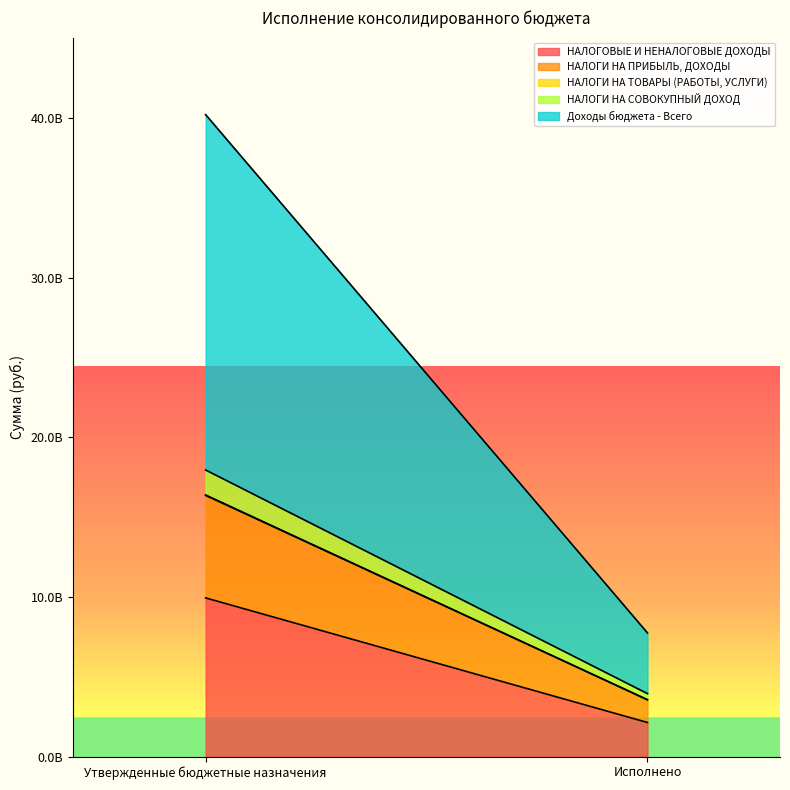

Reading left to right, extract all data points from this chart.

НАЛОГОВЫЕ И НЕНАЛОГОВЫЕ ДОХОДЫ: 9939489049.6	2135498559.9
НАЛОГИ НА ПРИБЫЛЬ, ДОХОДЫ: 6416359099.0	1419526111.5
НАЛОГИ НА ТОВАРЫ (РАБОТЫ, УСЛУГИ): 30938341.7	7975568.4
НАЛОГИ НА СОВОКУПНЫЙ ДОХОД: 1565709605.0	382607150.2
Доходы бюджета - Всего: 22257461395.6	3801262050.0